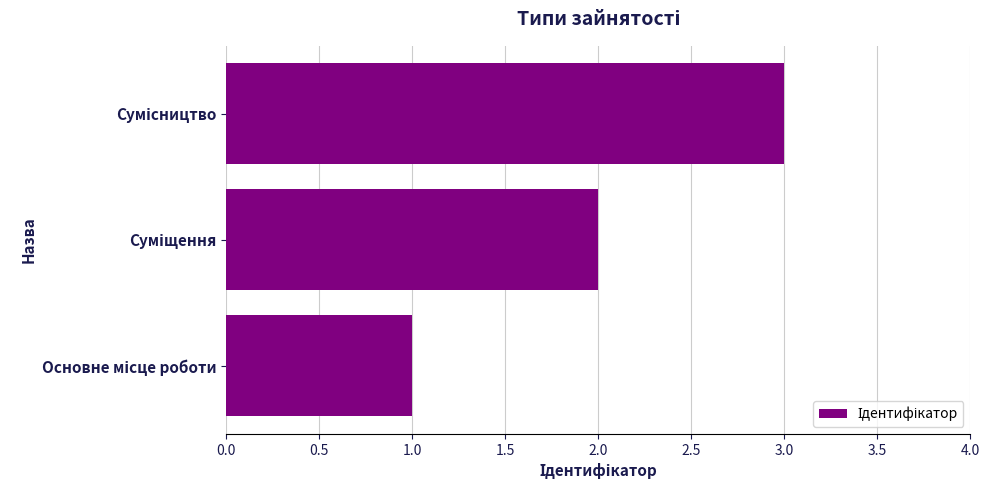

What is the sum of all values?

6